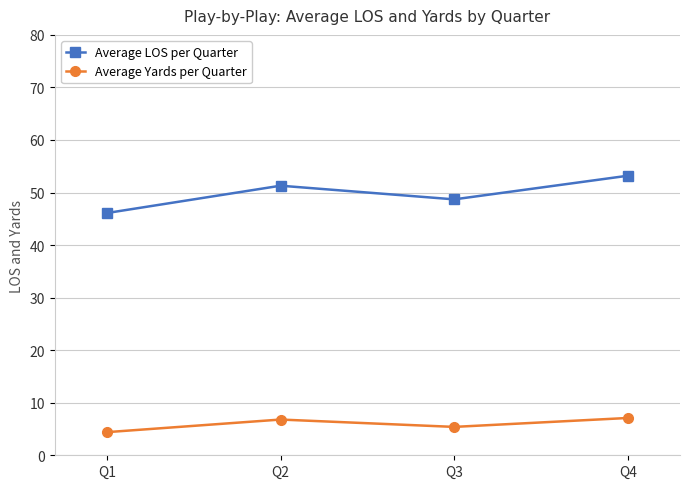

True or false: Average Yards per Quarter and Average LOS per Quarter cross at least once.

False